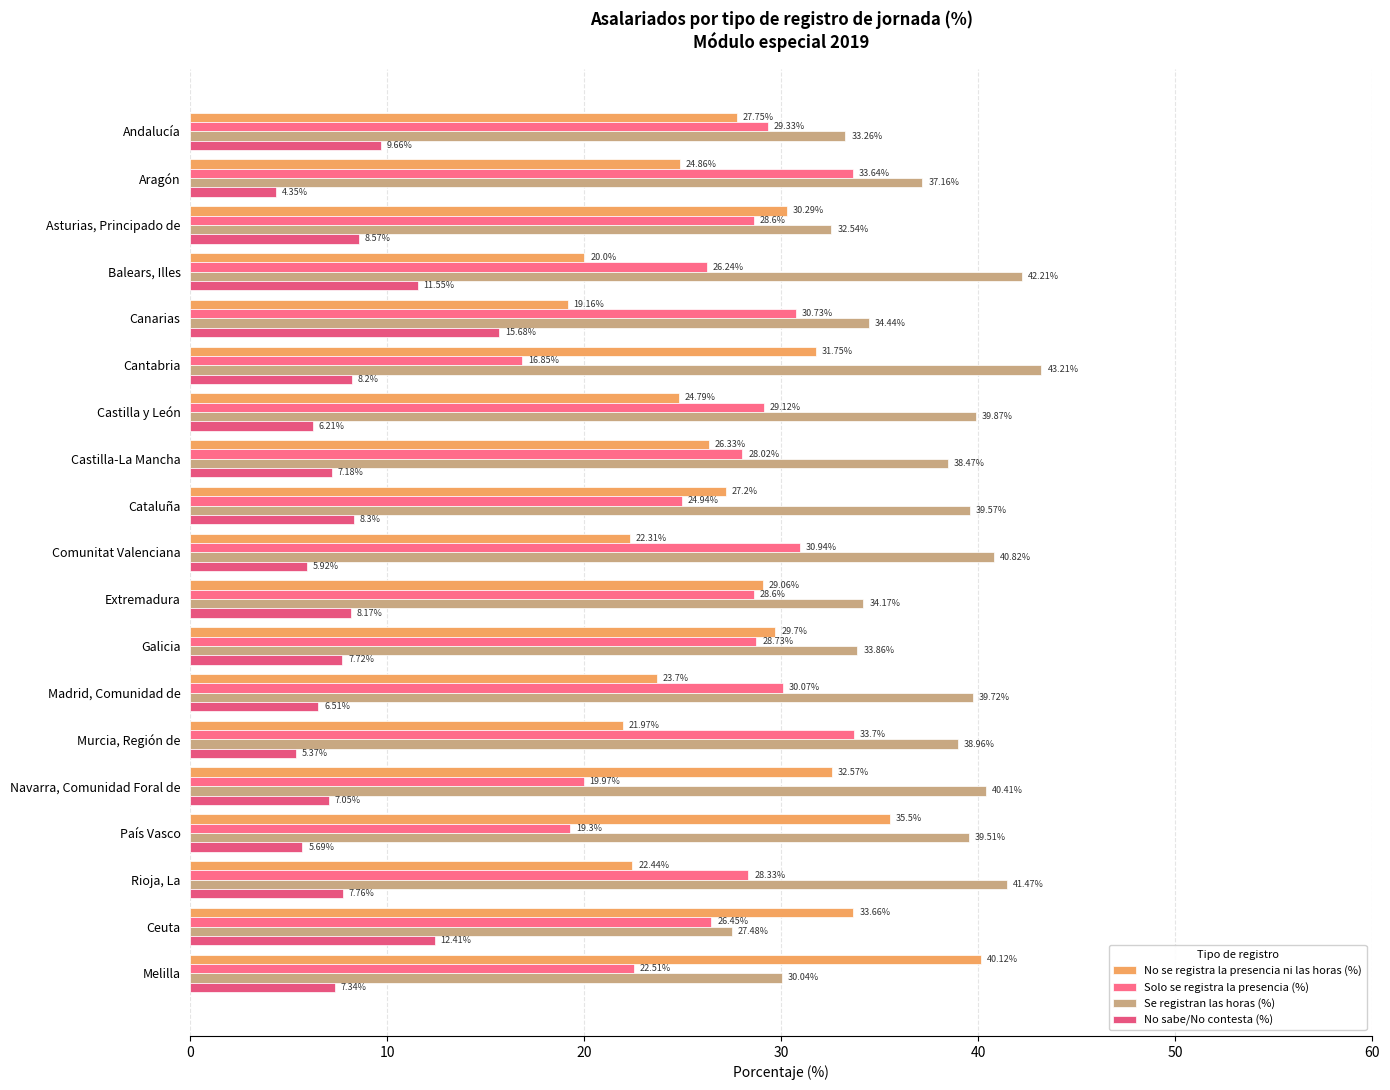

How many data points does each series have?

19